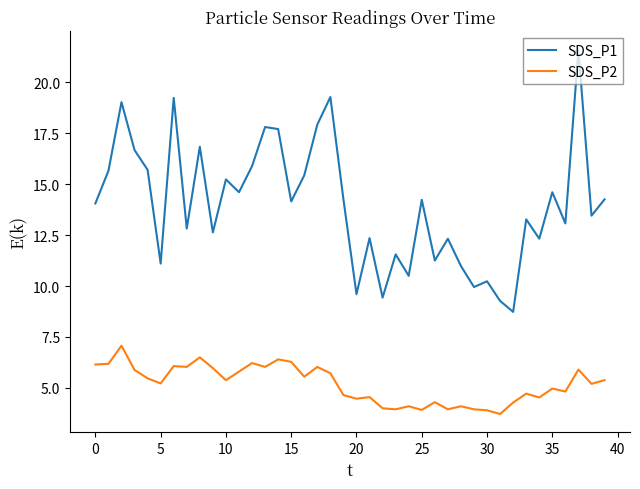

What is the difference between the maximum and second lowest values in the SDS_P2 series?

3.2